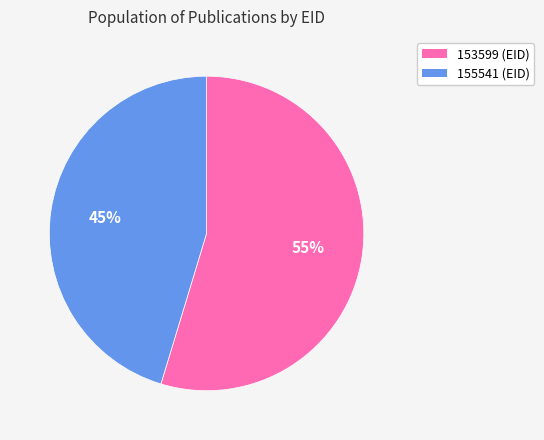

What is the ratio of the value at 153599 to the value at 155541?

1.2